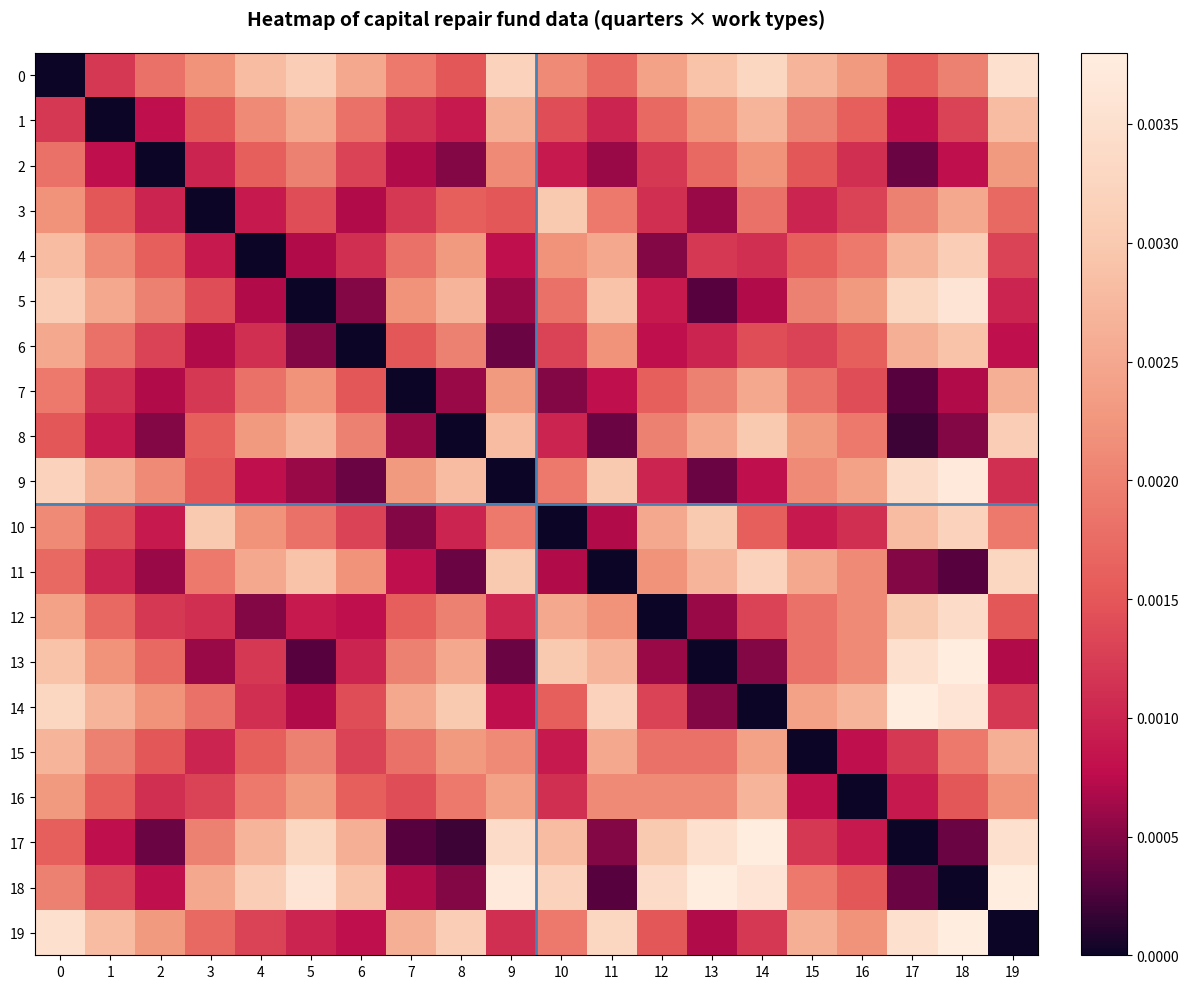

Reading right to left, list all the values displayed in this chart.

0: 19=0.0	18=0.0	17=0.0	16=0.0	15=0.0	14=0.0	13=0.0	12=0.0	11=0.0	10=0.0	9=0.0	8=0.0	7=0.0	6=0.0	5=0.0	4=0.0	3=0.0	2=0.0	1=0.0	0=0.0
1: 19=0.0	18=0.0	17=0.0	16=0.0	15=0.0	14=0.0	13=0.0	12=0.0	11=0.0	10=0.0	9=0.0	8=0.0	7=0.0	6=0.0	5=0.0	4=0.0	3=0.0	2=0.0	1=0.0	0=0.0
2: 19=0.0	18=0.0	17=0.0	16=0.0	15=0.0	14=0.0	13=0.0	12=0.0	11=0.0	10=0.0	9=0.0	8=0.0	7=0.0	6=0.0	5=0.0	4=0.0	3=0.0	2=0.0	1=0.0	0=0.0
3: 19=0.0	18=0.0	17=0.0	16=0.0	15=0.0	14=0.0	13=0.0	12=0.0	11=0.0	10=0.0	9=0.0	8=0.0	7=0.0	6=0.0	5=0.0	4=0.0	3=0.0	2=0.0	1=0.0	0=0.0
4: 19=0.0	18=0.0	17=0.0	16=0.0	15=0.0	14=0.0	13=0.0	12=0.0	11=0.0	10=0.0	9=0.0	8=0.0	7=0.0	6=0.0	5=0.0	4=0.0	3=0.0	2=0.0	1=0.0	0=0.0
5: 19=0.0	18=0.0	17=0.0	16=0.0	15=0.0	14=0.0	13=0.0	12=0.0	11=0.0	10=0.0	9=0.0	8=0.0	7=0.0	6=0.0	5=0.0	4=0.0	3=0.0	2=0.0	1=0.0	0=0.0
6: 19=0.0	18=0.0	17=0.0	16=0.0	15=0.0	14=0.0	13=0.0	12=0.0	11=0.0	10=0.0	9=0.0	8=0.0	7=0.0	6=0.0	5=0.0	4=0.0	3=0.0	2=0.0	1=0.0	0=0.0
7: 19=0.0	18=0.0	17=0.0	16=0.0	15=0.0	14=0.0	13=0.0	12=0.0	11=0.0	10=0.0	9=0.0	8=0.0	7=0.0	6=0.0	5=0.0	4=0.0	3=0.0	2=0.0	1=0.0	0=0.0
8: 19=0.0	18=0.0	17=0.0	16=0.0	15=0.0	14=0.0	13=0.0	12=0.0	11=0.0	10=0.0	9=0.0	8=0.0	7=0.0	6=0.0	5=0.0	4=0.0	3=0.0	2=0.0	1=0.0	0=0.0
9: 19=0.0	18=0.0	17=0.0	16=0.0	15=0.0	14=0.0	13=0.0	12=0.0	11=0.0	10=0.0	9=0.0	8=0.0	7=0.0	6=0.0	5=0.0	4=0.0	3=0.0	2=0.0	1=0.0	0=0.0
10: 19=0.0	18=0.0	17=0.0	16=0.0	15=0.0	14=0.0	13=0.0	12=0.0	11=0.0	10=0.0	9=0.0	8=0.0	7=0.0	6=0.0	5=0.0	4=0.0	3=0.0	2=0.0	1=0.0	0=0.0
11: 19=0.0	18=0.0	17=0.0	16=0.0	15=0.0	14=0.0	13=0.0	12=0.0	11=0.0	10=0.0	9=0.0	8=0.0	7=0.0	6=0.0	5=0.0	4=0.0	3=0.0	2=0.0	1=0.0	0=0.0
12: 19=0.0	18=0.0	17=0.0	16=0.0	15=0.0	14=0.0	13=0.0	12=0.0	11=0.0	10=0.0	9=0.0	8=0.0	7=0.0	6=0.0	5=0.0	4=0.0	3=0.0	2=0.0	1=0.0	0=0.0
13: 19=0.0	18=0.0	17=0.0	16=0.0	15=0.0	14=0.0	13=0.0	12=0.0	11=0.0	10=0.0	9=0.0	8=0.0	7=0.0	6=0.0	5=0.0	4=0.0	3=0.0	2=0.0	1=0.0	0=0.0
14: 19=0.0	18=0.0	17=0.0	16=0.0	15=0.0	14=0.0	13=0.0	12=0.0	11=0.0	10=0.0	9=0.0	8=0.0	7=0.0	6=0.0	5=0.0	4=0.0	3=0.0	2=0.0	1=0.0	0=0.0
15: 19=0.0	18=0.0	17=0.0	16=0.0	15=0.0	14=0.0	13=0.0	12=0.0	11=0.0	10=0.0	9=0.0	8=0.0	7=0.0	6=0.0	5=0.0	4=0.0	3=0.0	2=0.0	1=0.0	0=0.0
16: 19=0.0	18=0.0	17=0.0	16=0.0	15=0.0	14=0.0	13=0.0	12=0.0	11=0.0	10=0.0	9=0.0	8=0.0	7=0.0	6=0.0	5=0.0	4=0.0	3=0.0	2=0.0	1=0.0	0=0.0
17: 19=0.0	18=0.0	17=0.0	16=0.0	15=0.0	14=0.0	13=0.0	12=0.0	11=0.0	10=0.0	9=0.0	8=0.0	7=0.0	6=0.0	5=0.0	4=0.0	3=0.0	2=0.0	1=0.0	0=0.0
18: 19=0.0	18=0.0	17=0.0	16=0.0	15=0.0	14=0.0	13=0.0	12=0.0	11=0.0	10=0.0	9=0.0	8=0.0	7=0.0	6=0.0	5=0.0	4=0.0	3=0.0	2=0.0	1=0.0	0=0.0
19: 19=0.0	18=0.0	17=0.0	16=0.0	15=0.0	14=0.0	13=0.0	12=0.0	11=0.0	10=0.0	9=0.0	8=0.0	7=0.0	6=0.0	5=0.0	4=0.0	3=0.0	2=0.0	1=0.0	0=0.0